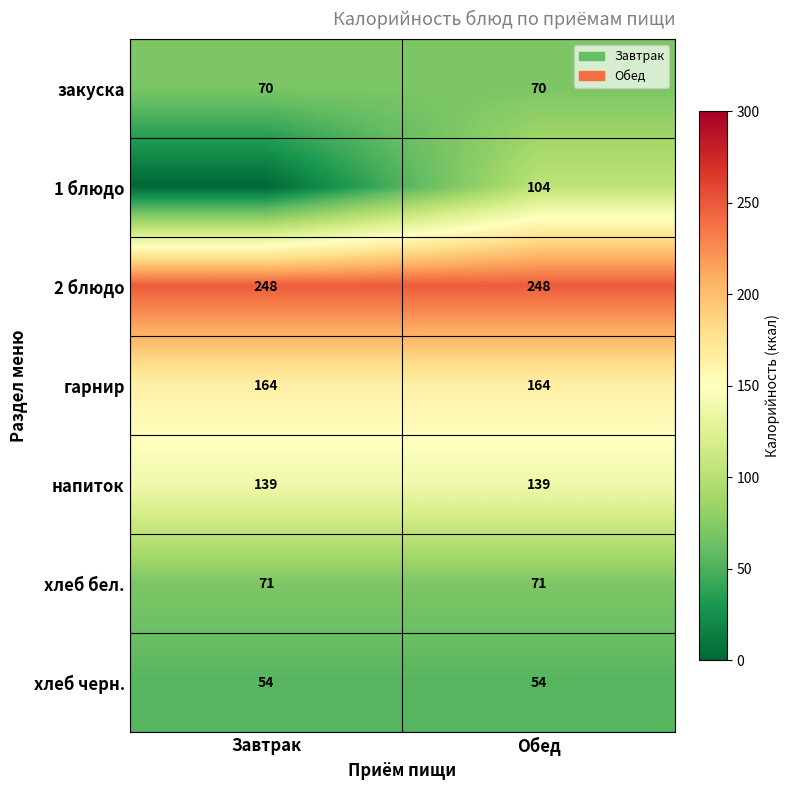

The value of 1 блюдо at Обед is 53.7. True or false?

False